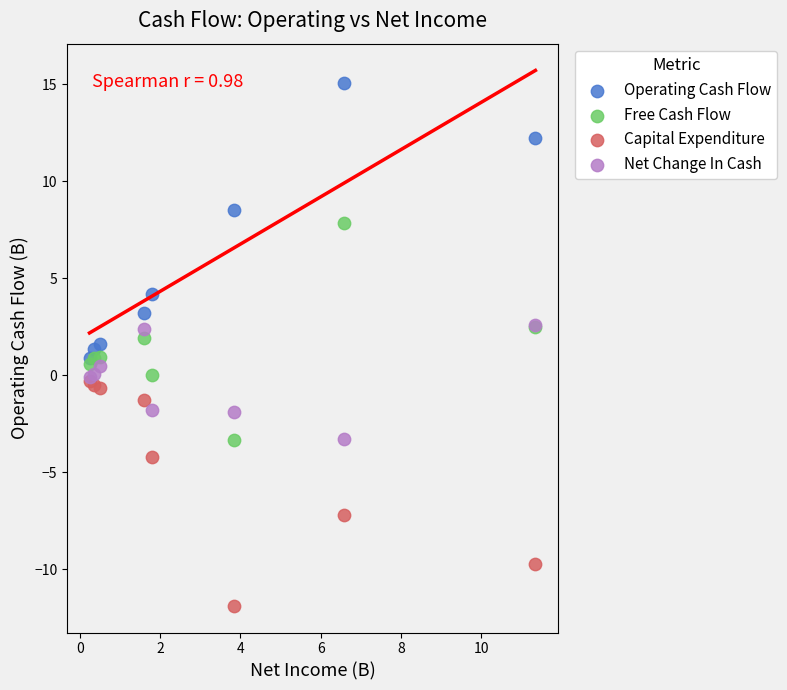

Which series contains the highest Y value?

Operating Cash Flow